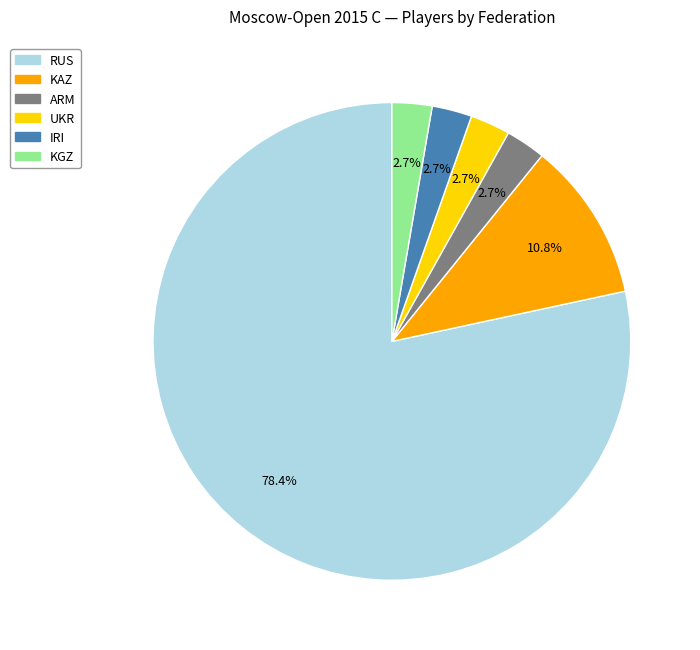

What percentage is NOT represented by KGZ?

97.3%